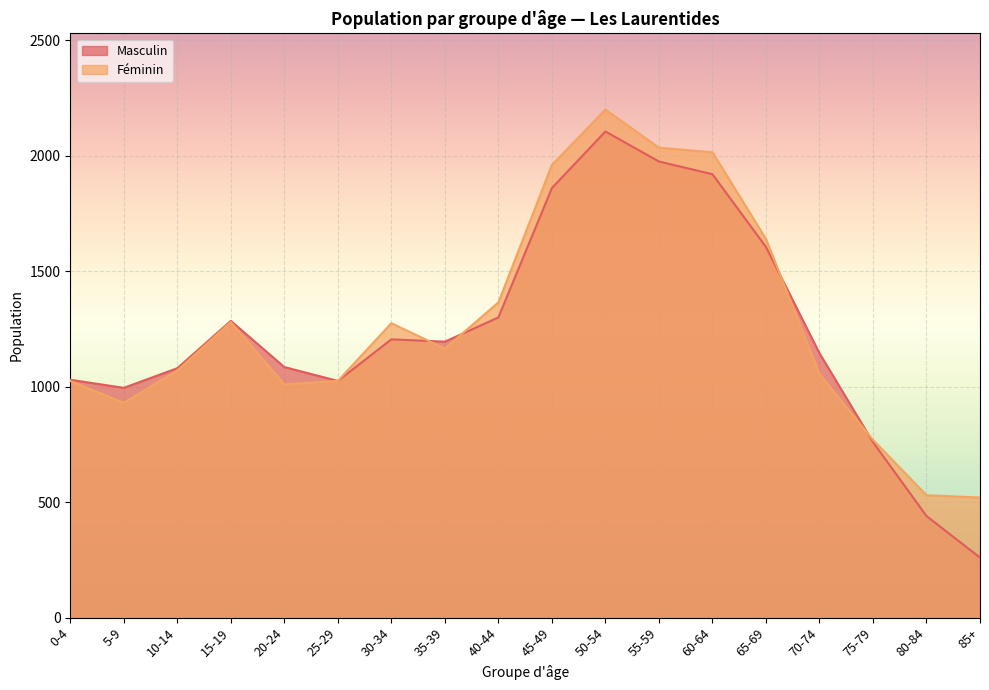

What is the difference between the second highest and minimum values in the Féminin series?

1515